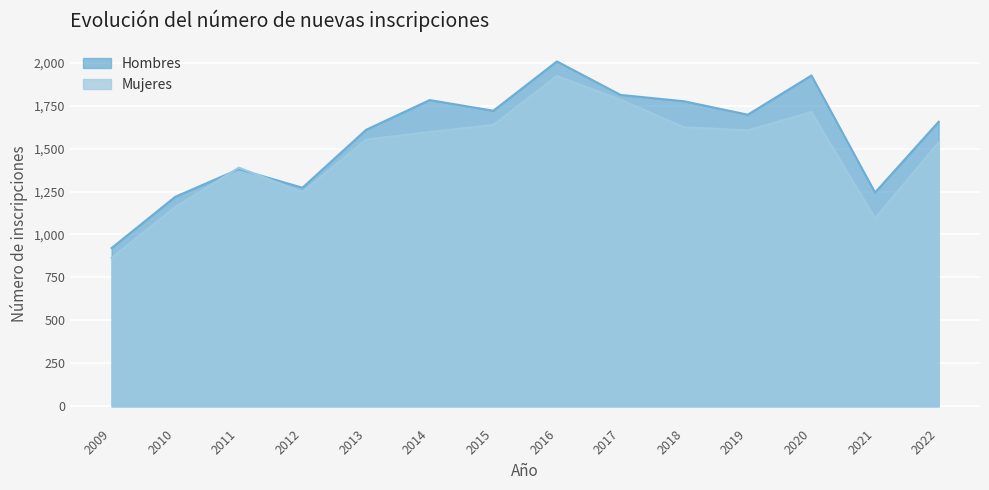

Rank the series by their average value, from lowest to highest.

Mujeres, Hombres